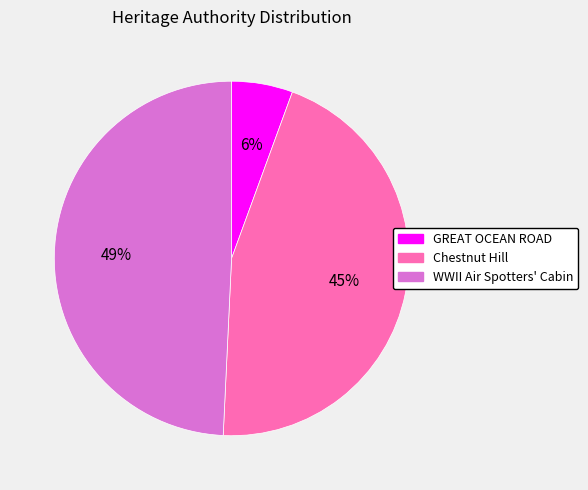

To the nearest percent, what portion does WWII Air Spotters' Cabin represent?

49%